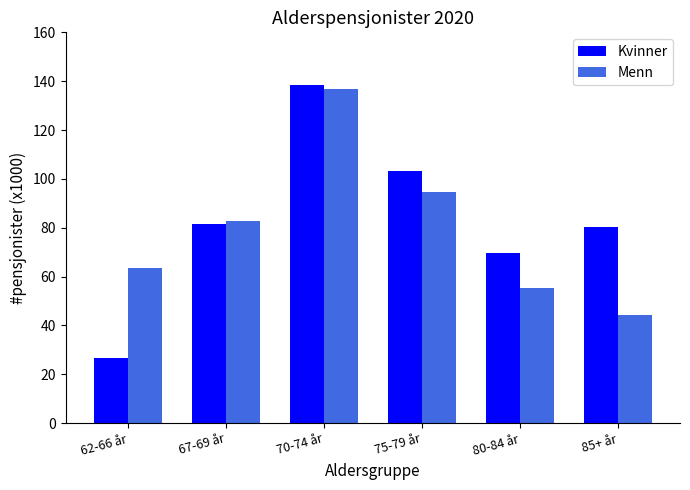

Reading left to right, what are all the values shown in this chart?

Kvinner: 26.4	81.6	138.6	103.2	69.8	80.3
Menn: 63.7	82.8	136.8	94.4	55.3	44.3